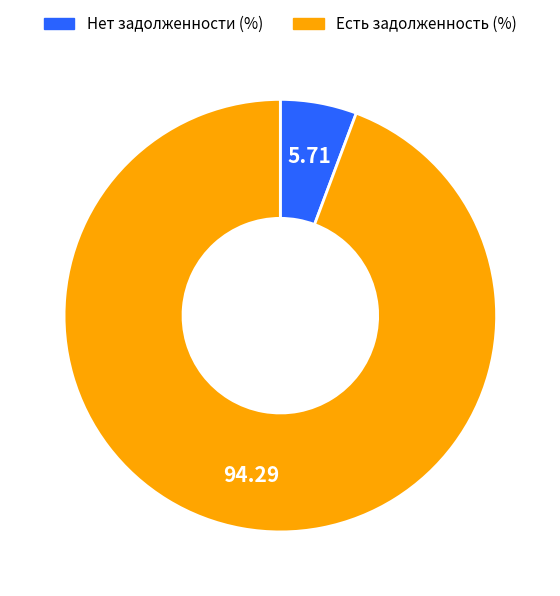

Do Нет задолженности (%) and Есть задолженность (%) together represent more than half of the pie?

Yes